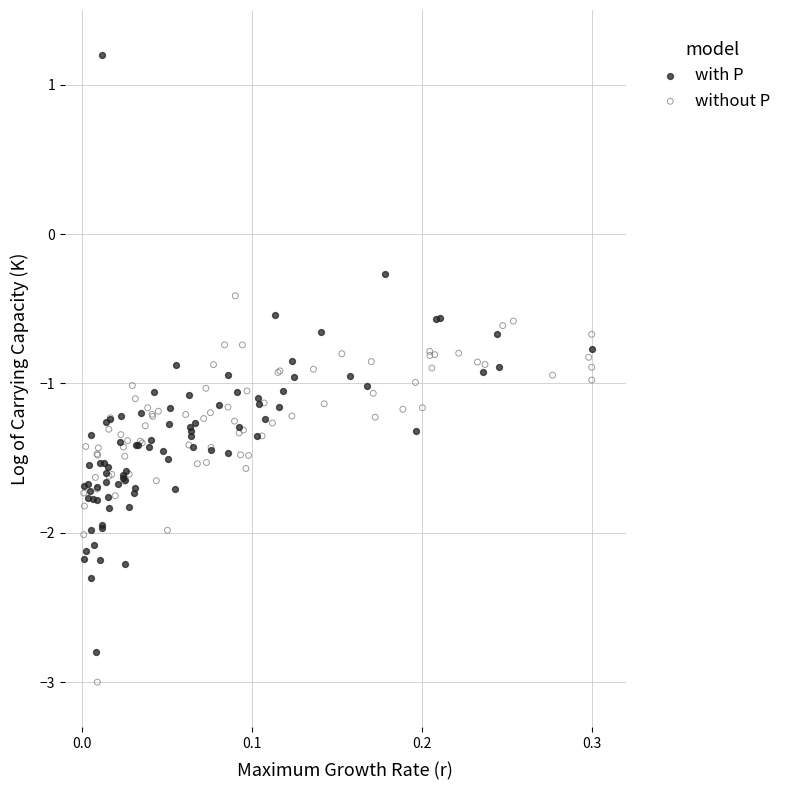

Which series reaches the maximum Y coordinate?

with P